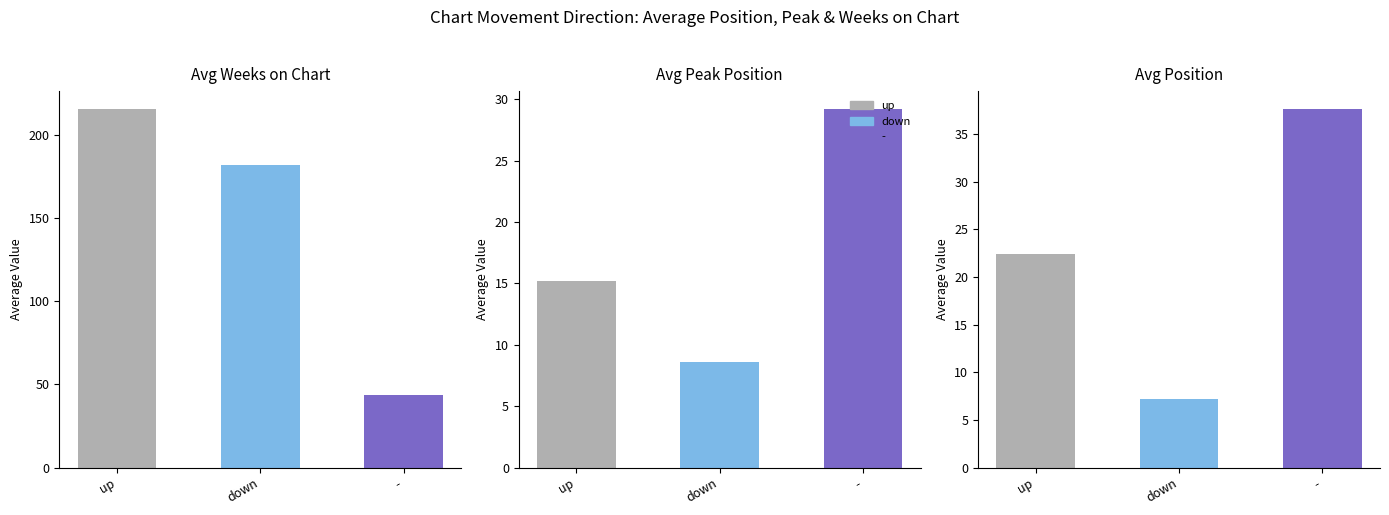

What position from the right is up?

3